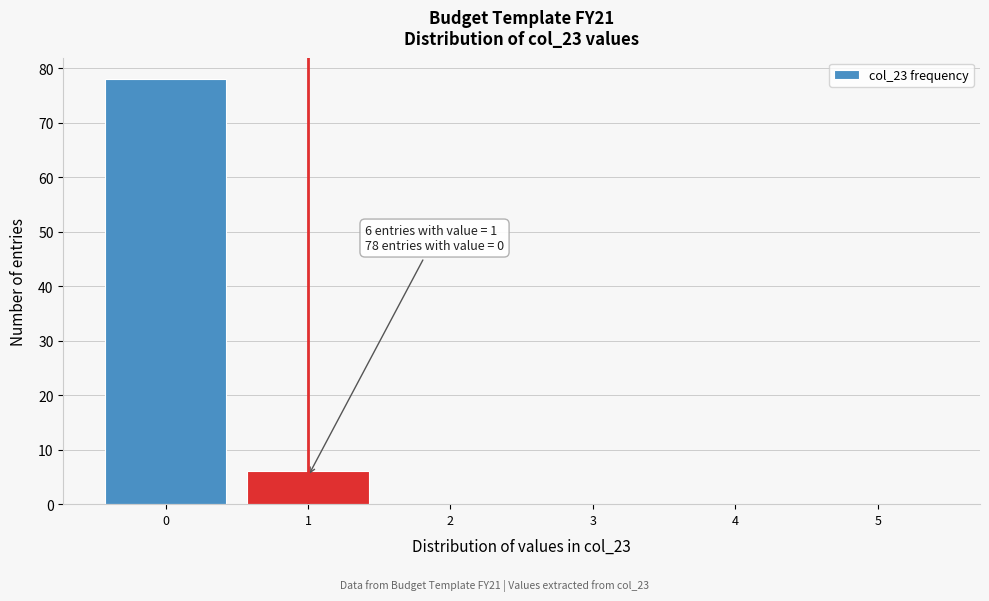

Which range on the x-axis has the tallest bar?

-0.5 to 0.5